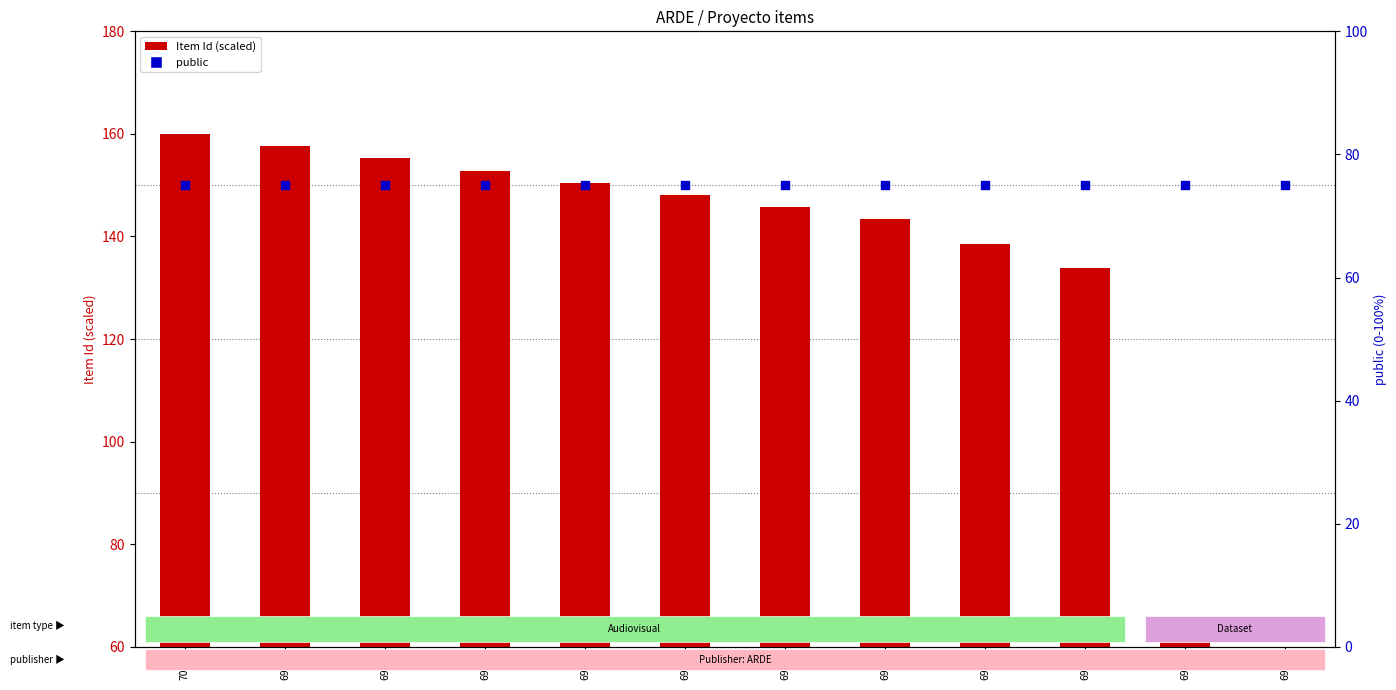

At how many categories does at least one series exceed 65?

12